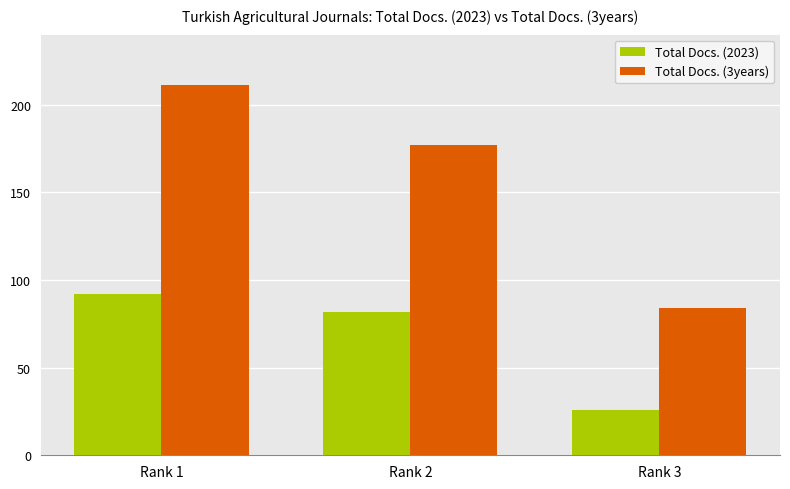

What is the smallest value displayed?

26